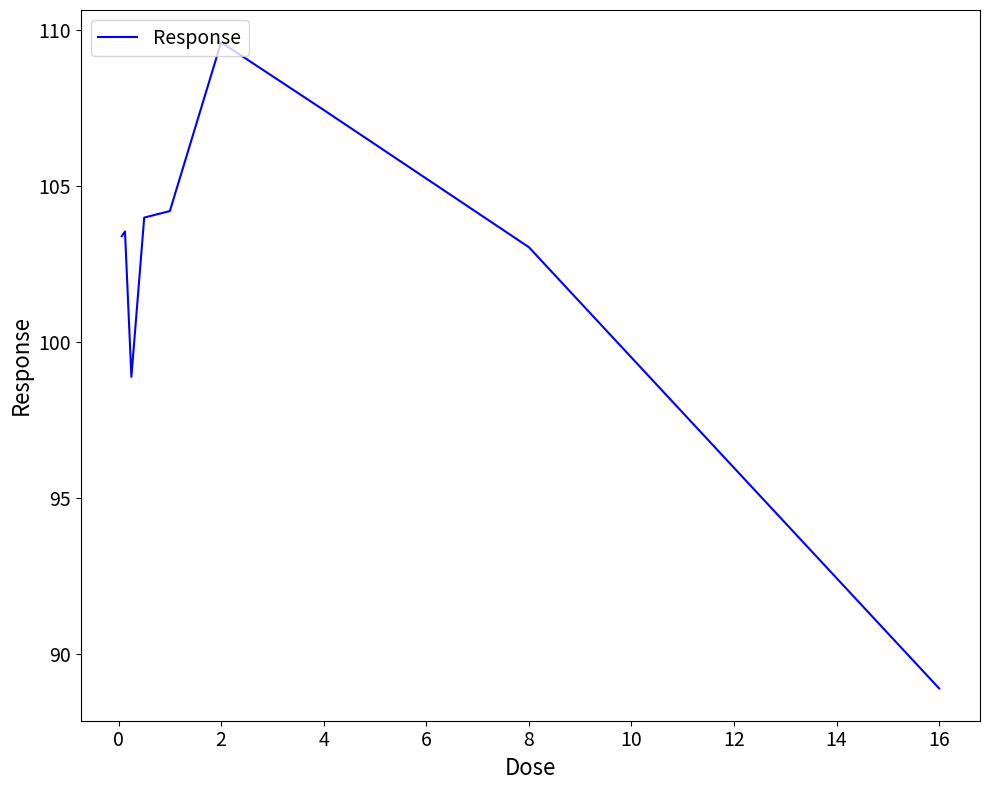

What is the difference between the maximum and minimum values?

20.7